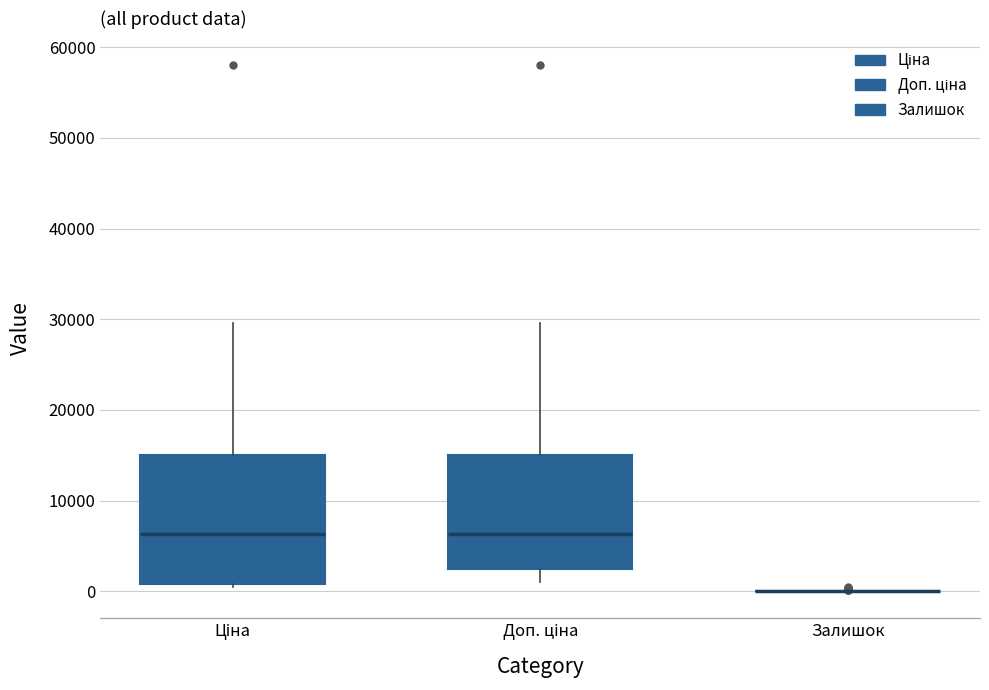

Reading left to right, transcribe this box plot: for each box, give where its median line is, the range the box spans, and where its two whiskers end, as read against the y-axis. The values are not printed on the chart, so give them approximately, as read against the axis.

Ціна: median 6000, box 1000 to 15000, whiskers 0 to 30000
Доп. ціна: median 6000, box 2000 to 15000, whiskers 1000 to 30000
Залишок: box collapsed to a line at 0, whiskers 0 to 0